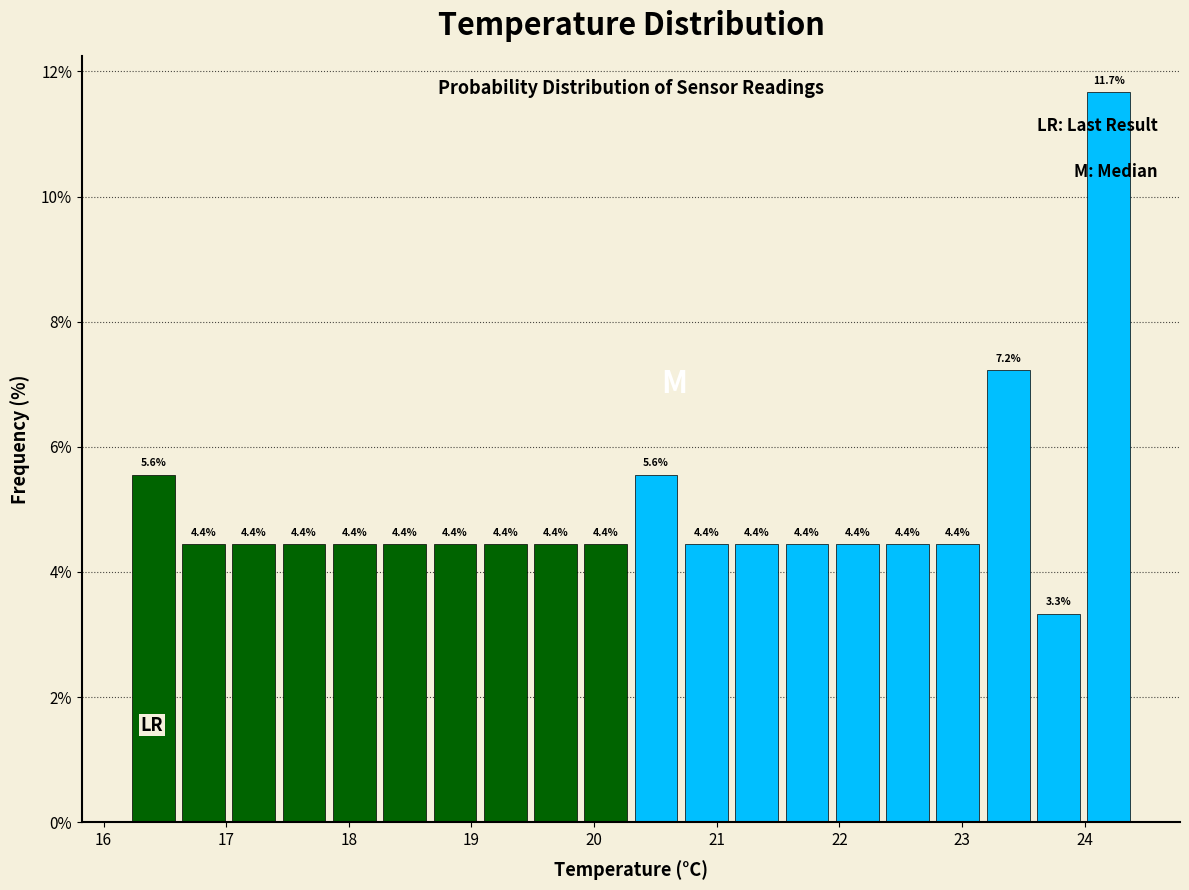

Reading left to right, transcribe this chart: for each bar, give the range it covers on the x-axis and its height. The bar edges are not printed on the chart, so give them approximately, as read against the axis.

16.20 to 16.61: 5.6
16.61 to 17.02: 4.4
17.02 to 17.43: 4.4
17.43 to 17.84: 4.4
17.84 to 18.25: 4.4
18.25 to 18.66: 4.4
18.66 to 19.07: 4.4
19.07 to 19.48: 4.4
19.48 to 19.89: 4.4
19.89 to 20.30: 4.4
20.30 to 20.71: 5.6
20.71 to 21.12: 4.4
21.12 to 21.53: 4.4
21.53 to 21.94: 4.4
21.94 to 22.35: 4.4
22.35 to 22.76: 4.4
22.76 to 23.17: 4.4
23.17 to 23.58: 7.2
23.58 to 23.99: 3.3
23.99 to 24.40: 11.7